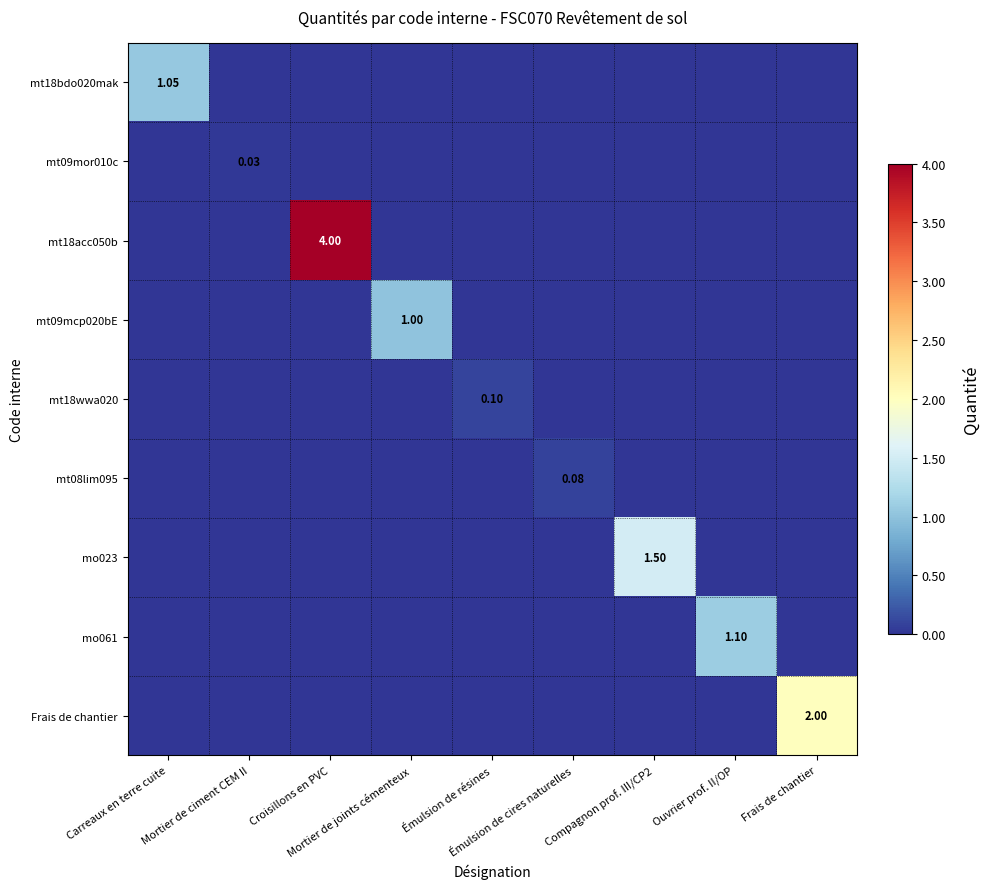

Is it true that mo023 equals -1.0 at Émulsion de cires naturelles?

False